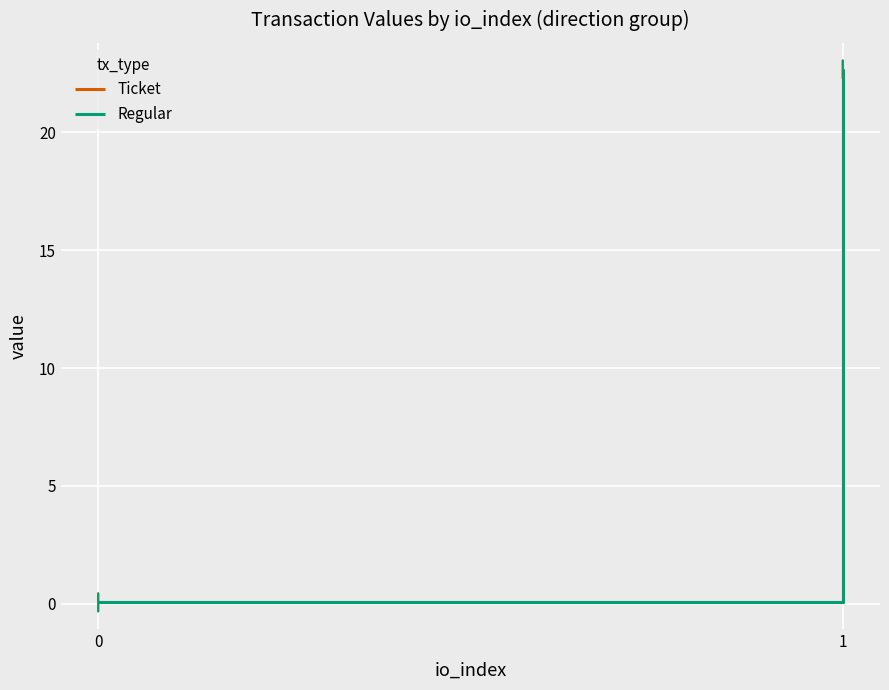

What is the average value of the Regular series?

11.4